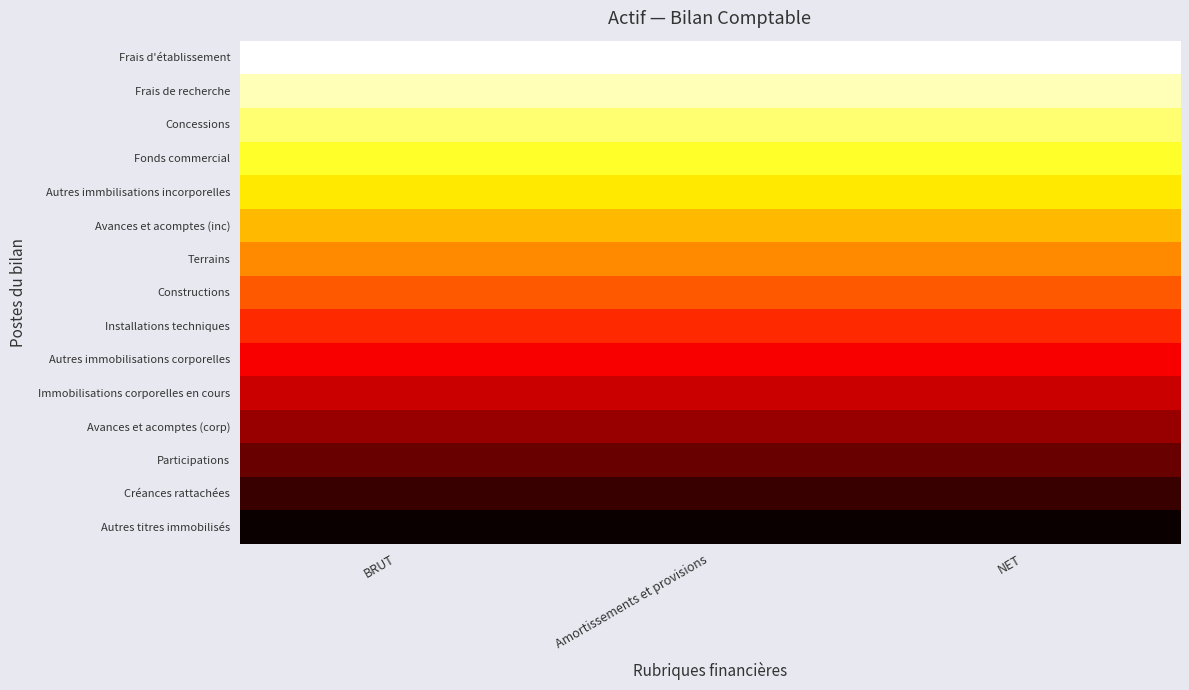

Count the number of categories in the chart.

3